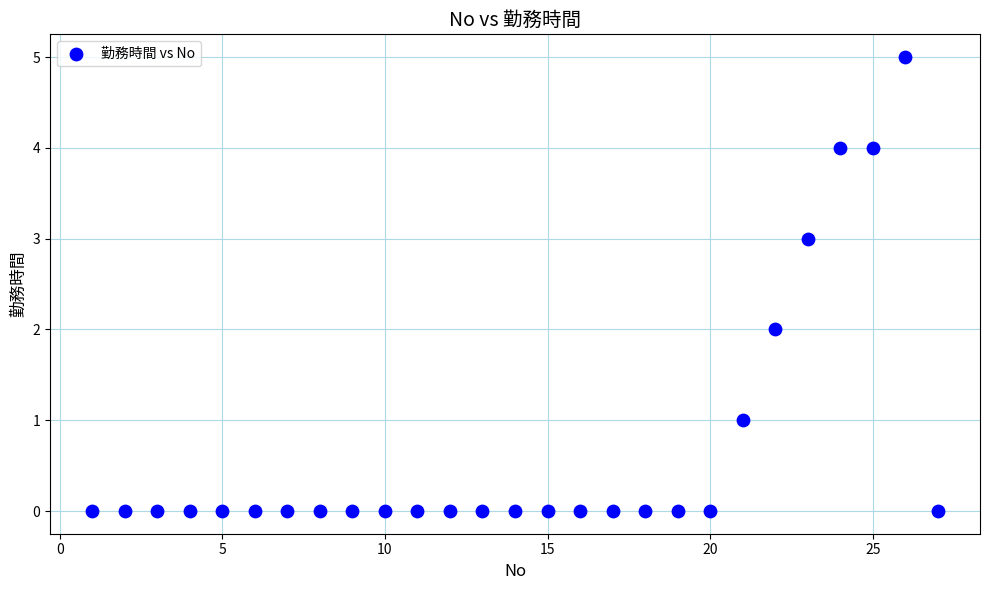

What is the range of X values (max minus min)?

26